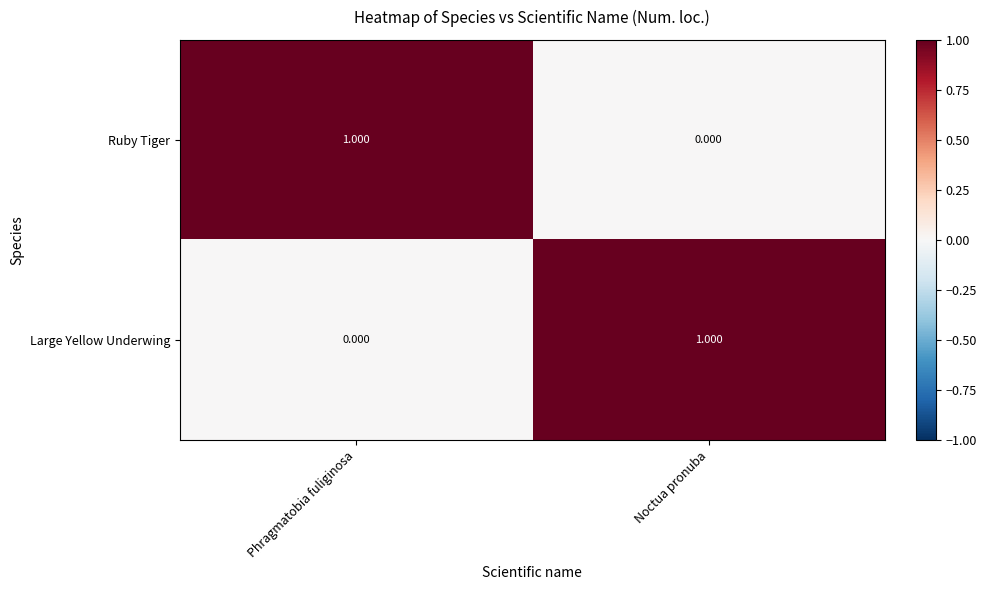

At Phragmatobia fuliginosa, list the series in order from smallest to largest.

Large Yellow Underwing, Ruby Tiger